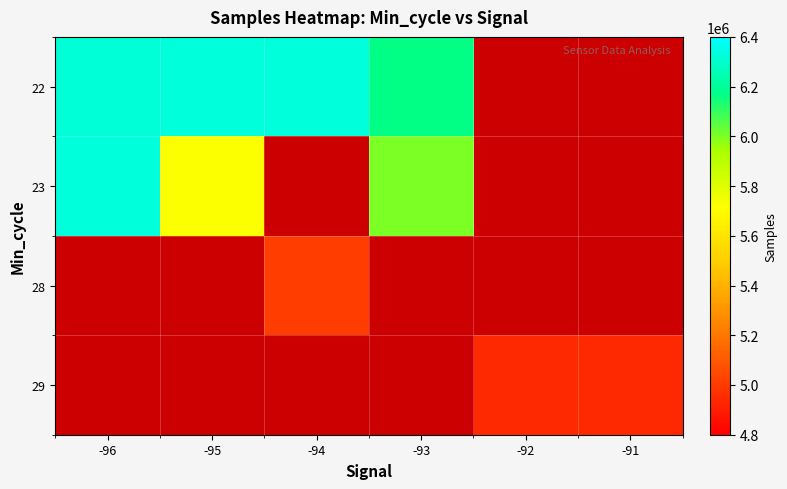

Which category has the lowest value in the 28 series?

-96